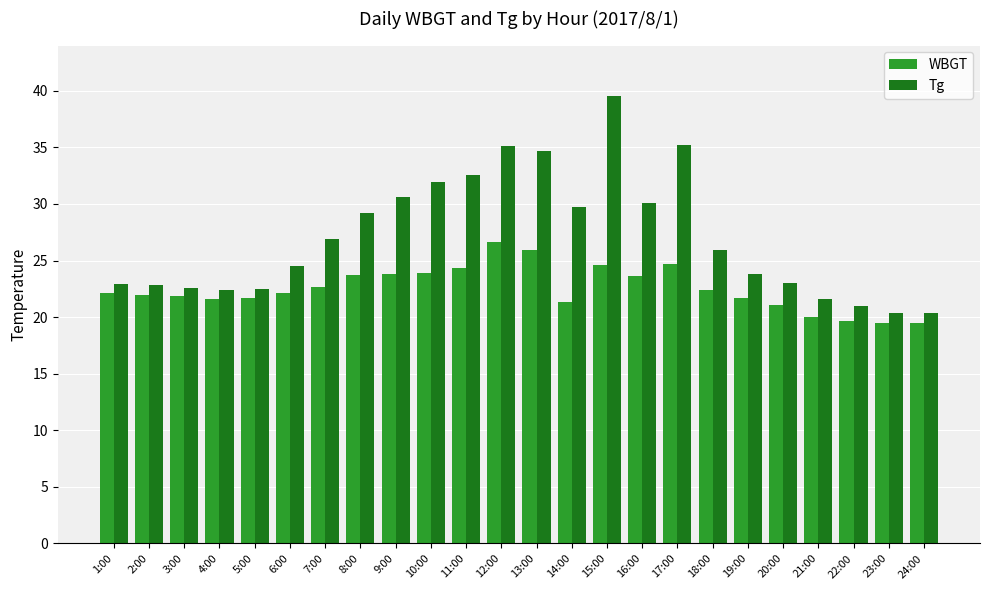

The value of Tg at 5:00 is 22.5. True or false?

True